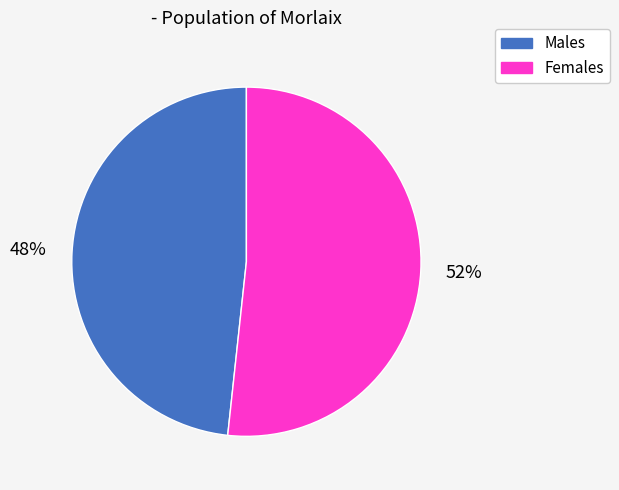

To the nearest percent, what percentage of the pie is Males?

48%